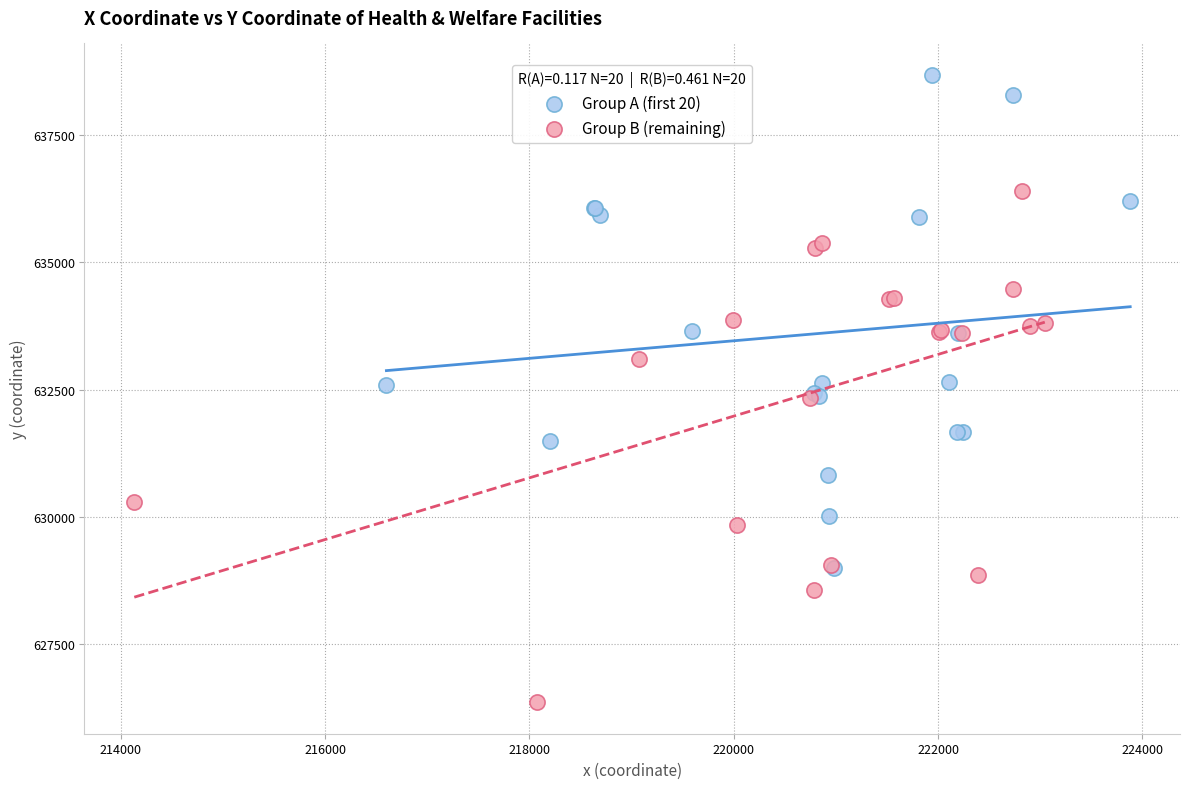

Which series reaches the maximum Y coordinate?

Group A (first 20)